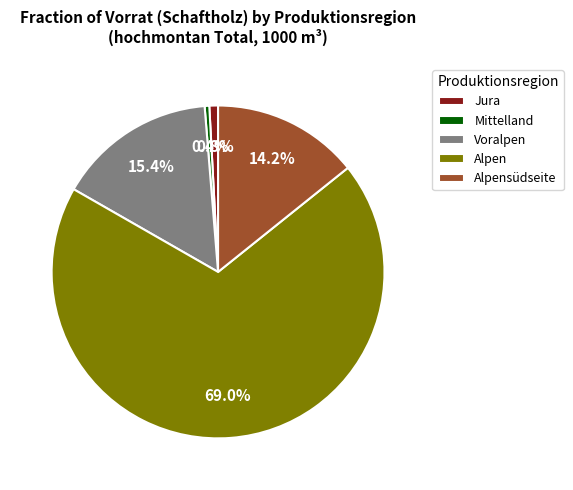

Which category has the biggest portion of the pie?

Alpen